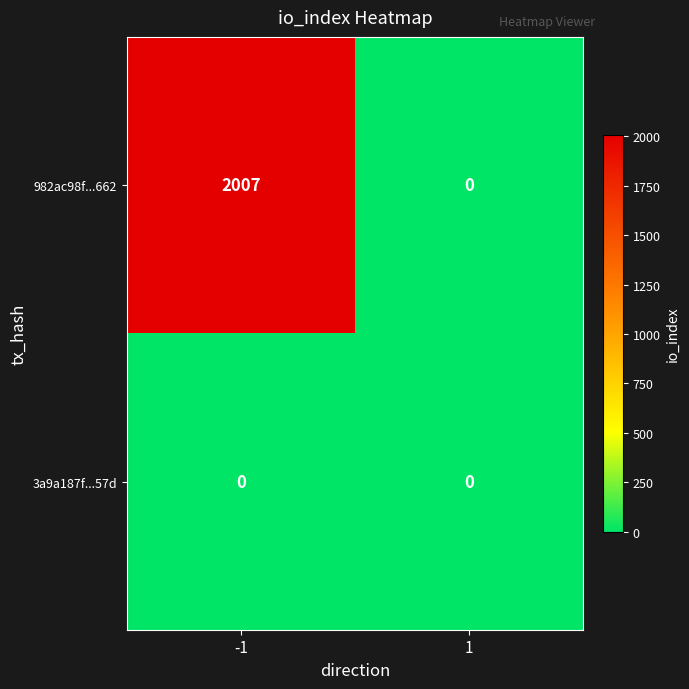

How many series are shown in this chart?

2